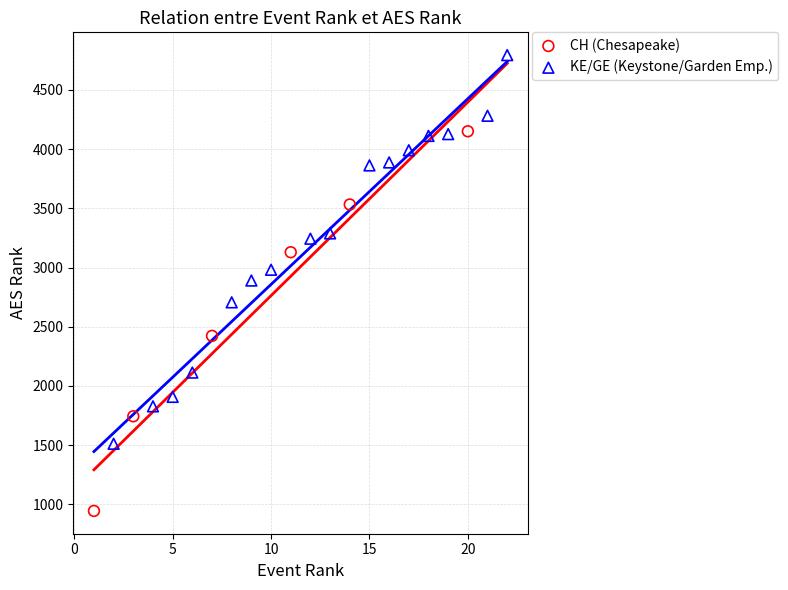

Which series contains the lowest Y value?

CH (Chesapeake)